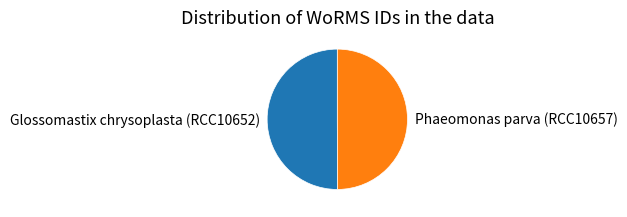

How many segments does this pie chart have?

2